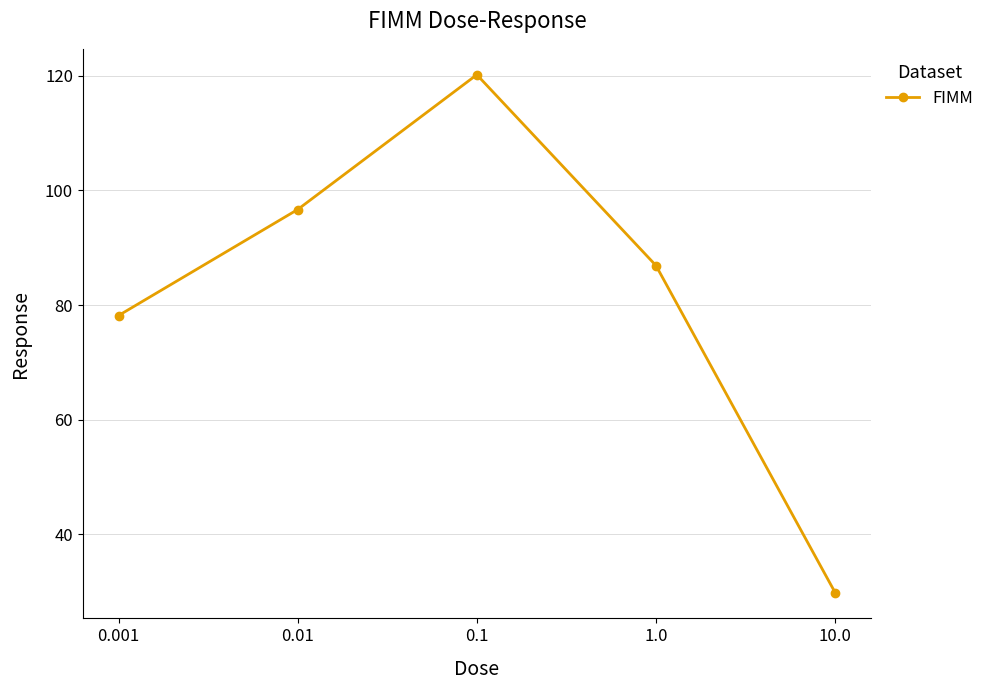

What is the change in value from 1.0 to 10.0?

-57.0